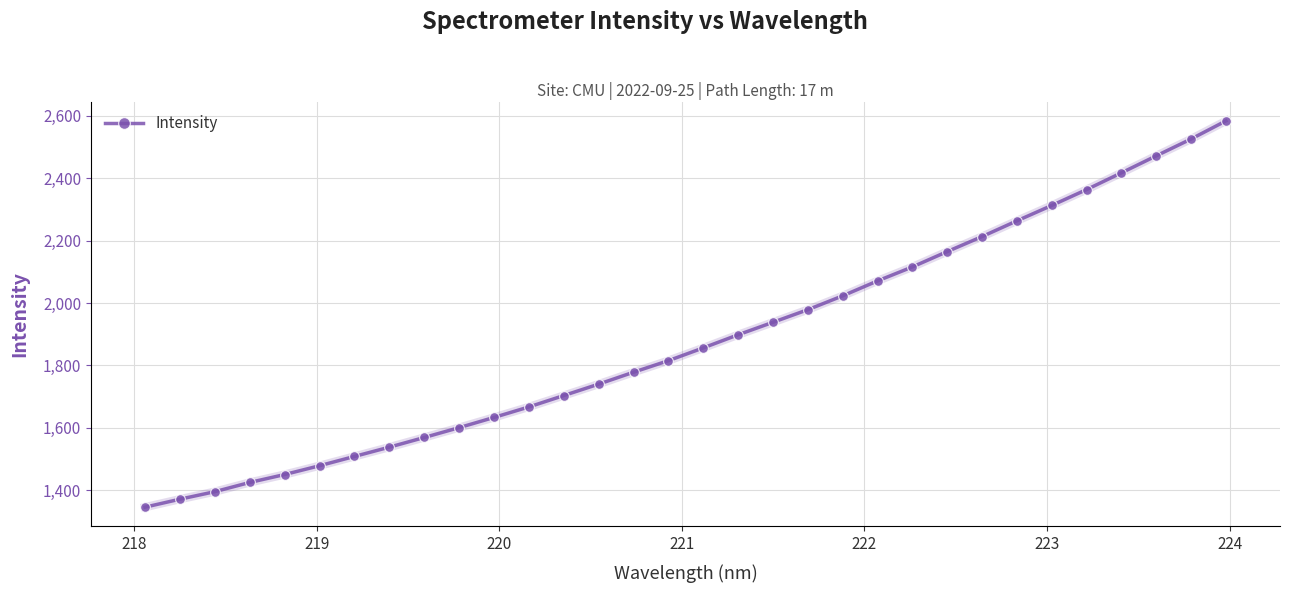

How many lines are shown in the chart?

1